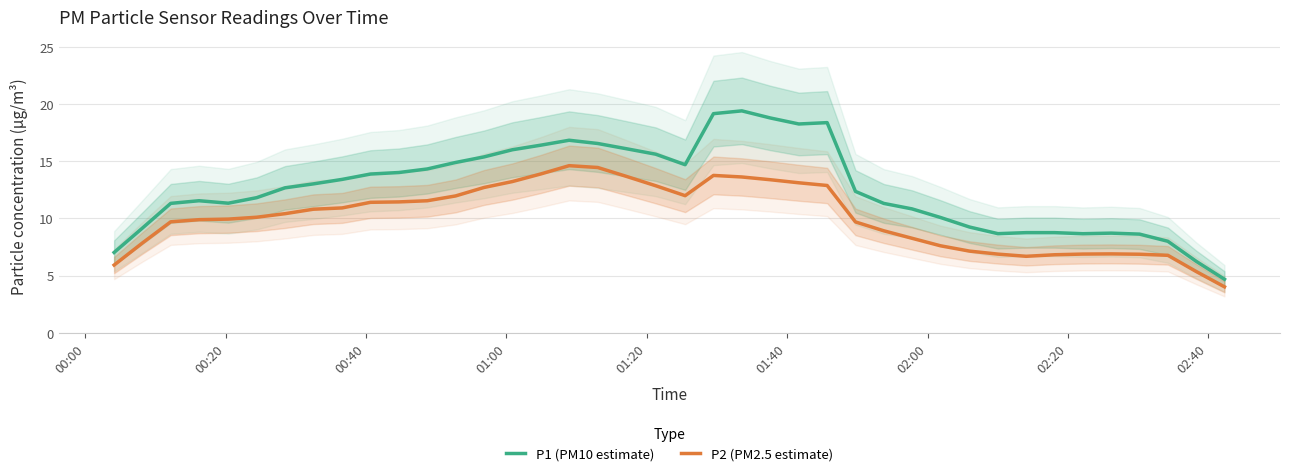

What is the lowest value of the P2 (PM2.5 estimate) series?

4.0